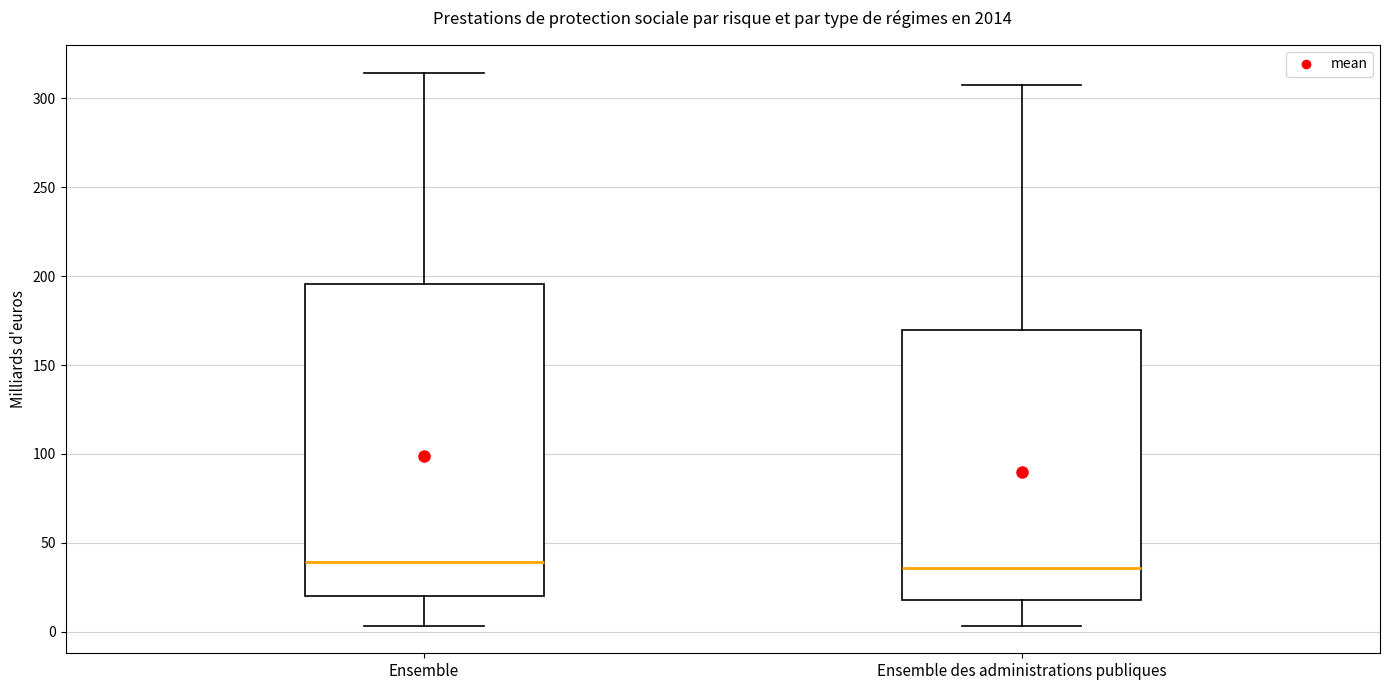

Reading left to right, read every box against the y-axis: the position of its median line, the range the box covers, and the ends of its whiskers. The values are not printed on the chart, so give them approximately, as read against the axis.

Ensemble: median 40, box 20 to 195, whiskers 5 to 315
Ensemble des administrations publiques: median 35, box 20 to 170, whiskers 5 to 305